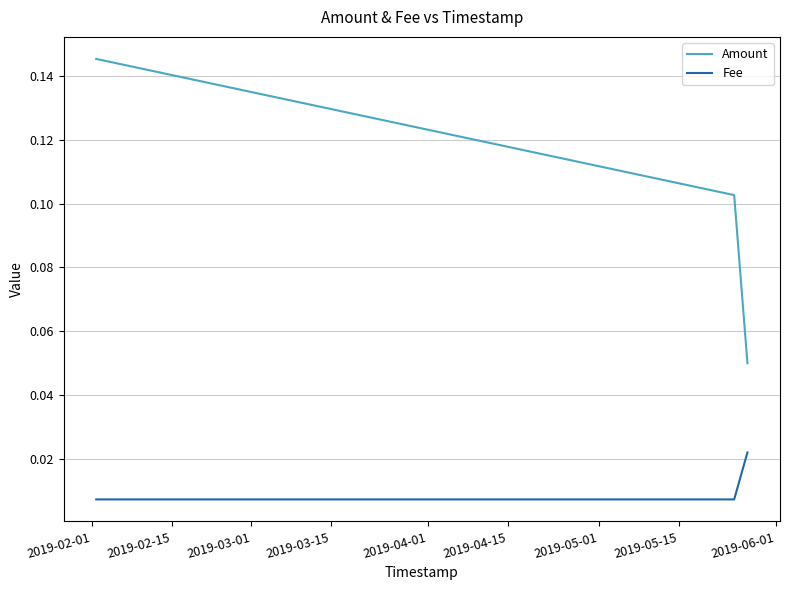

At how many categories does at least one series exceed 0?

3